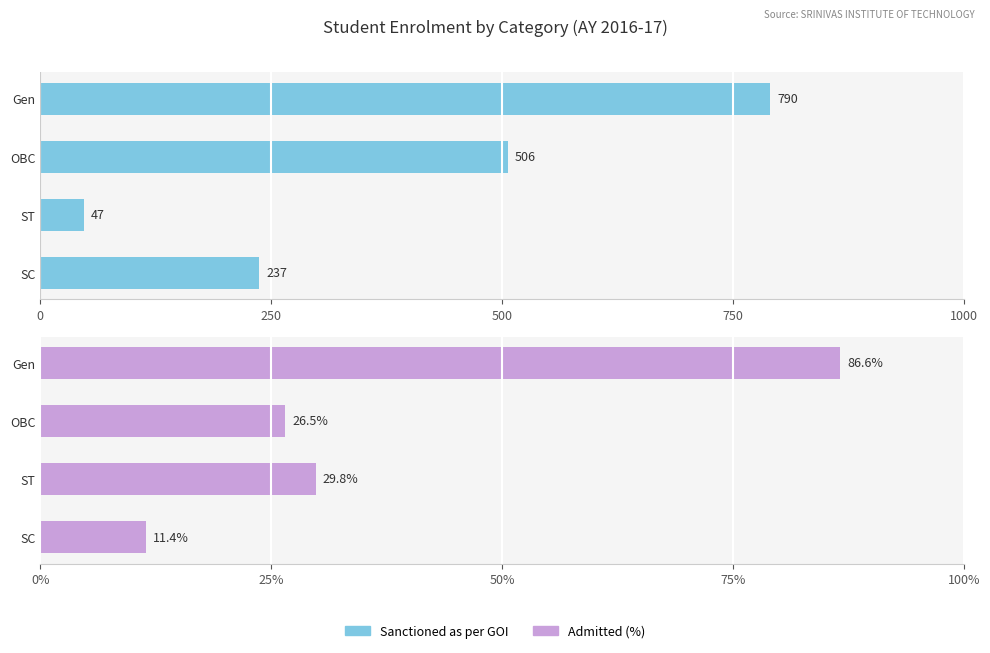

Reading left to right, extract all data points from this chart.

Sanctioned as per GOI: 237.0	47.0	506.0	790.0
Admitted: 11.4	29.8	26.5	86.6